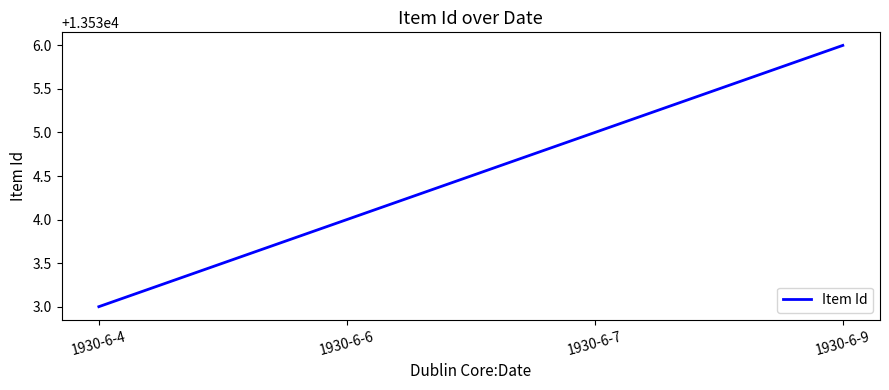

Rank the categories by value from lowest to highest.

1930-6-4, 1930-6-6, 1930-6-7, 1930-6-9